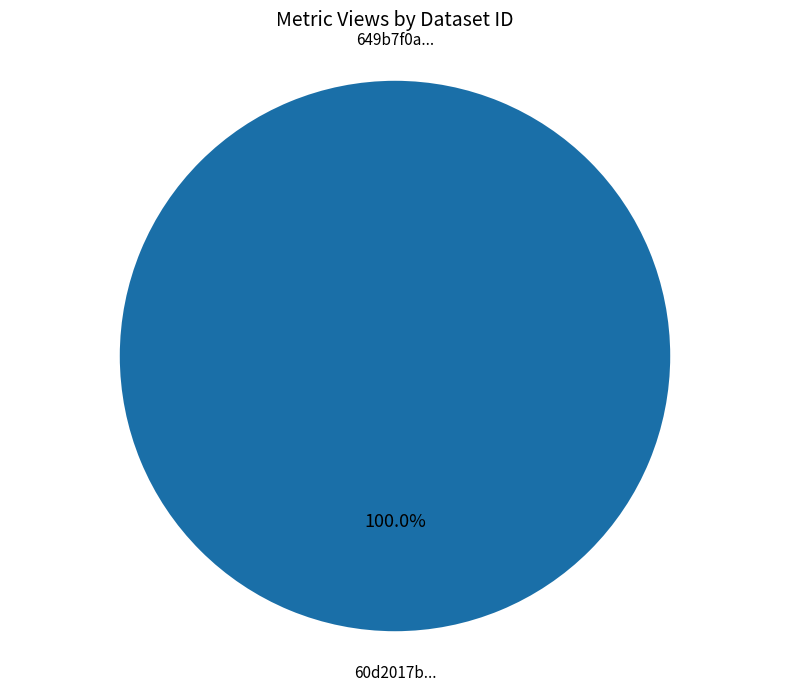

Is it true that 649b7f0a078190f8a4e77184 is 0% of the pie?

True